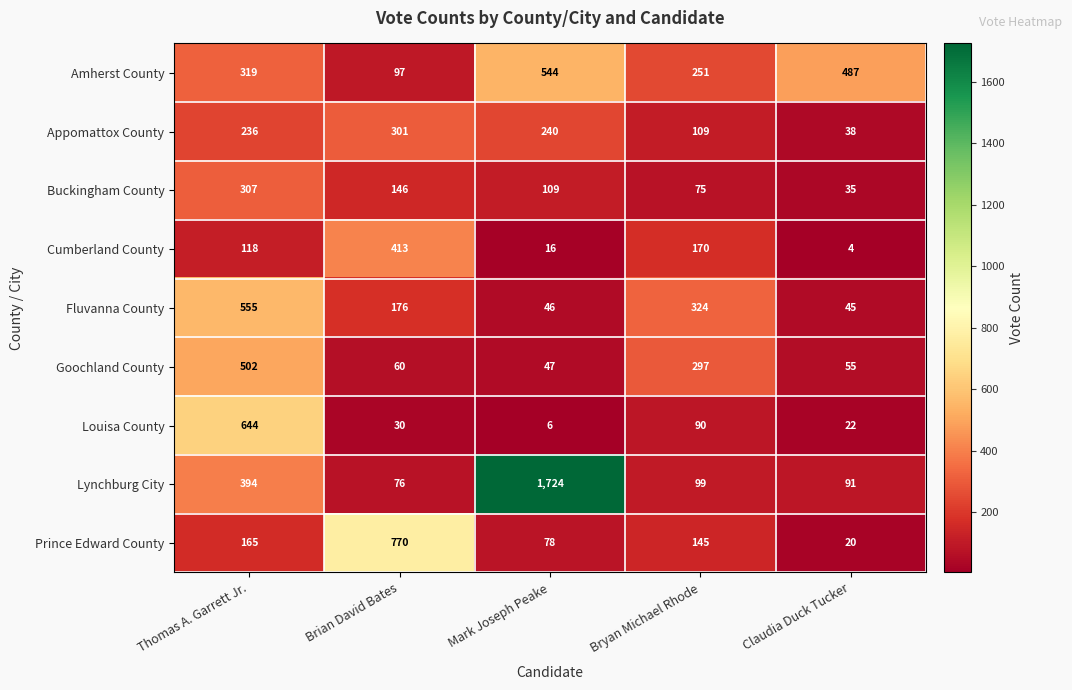

Rank the categories by Buckingham County value from highest to lowest.

Thomas A. Garrett Jr., Brian David Bates, Mark Joseph Peake, Bryan Michael Rhode, Claudia Duck Tucker